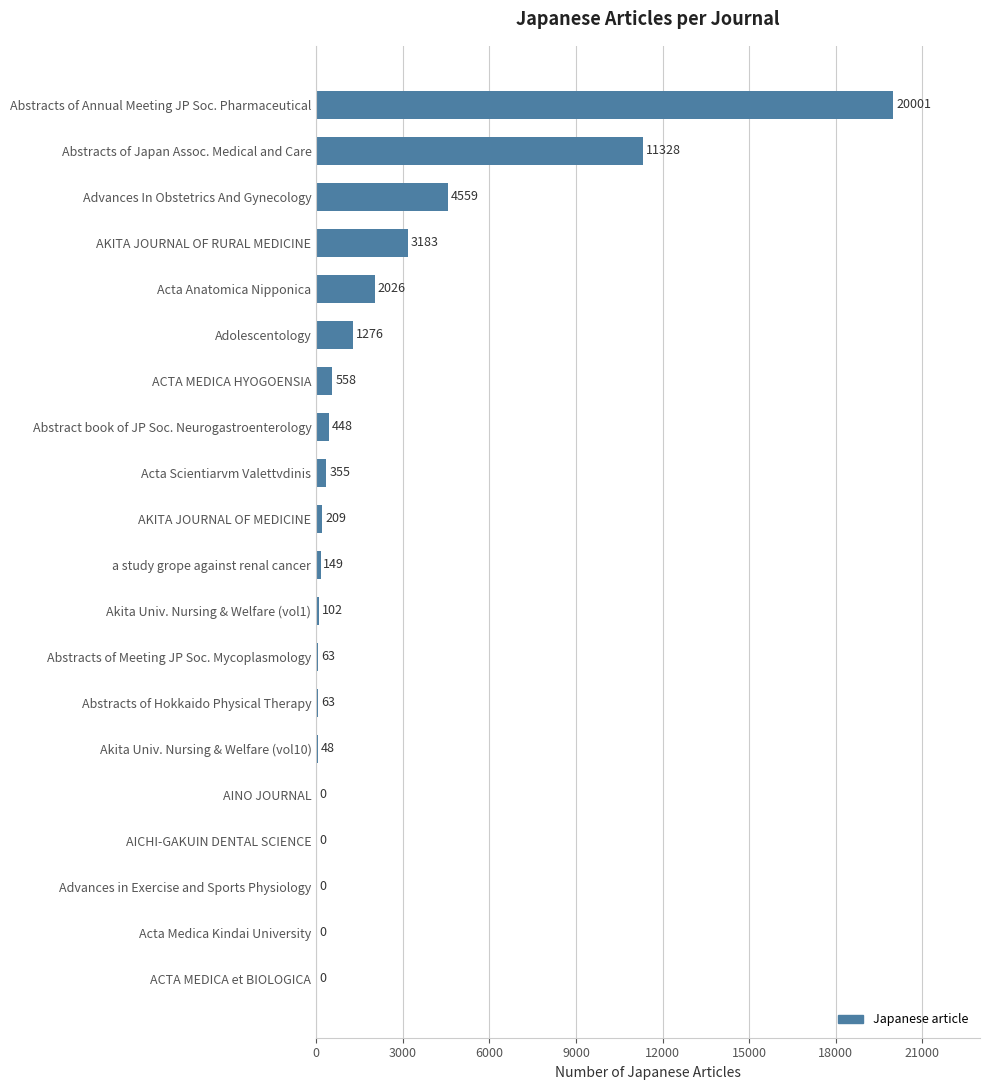

True or false: the data shows 4845 at AKITA JOURNAL OF RURAL MEDICINE.

False